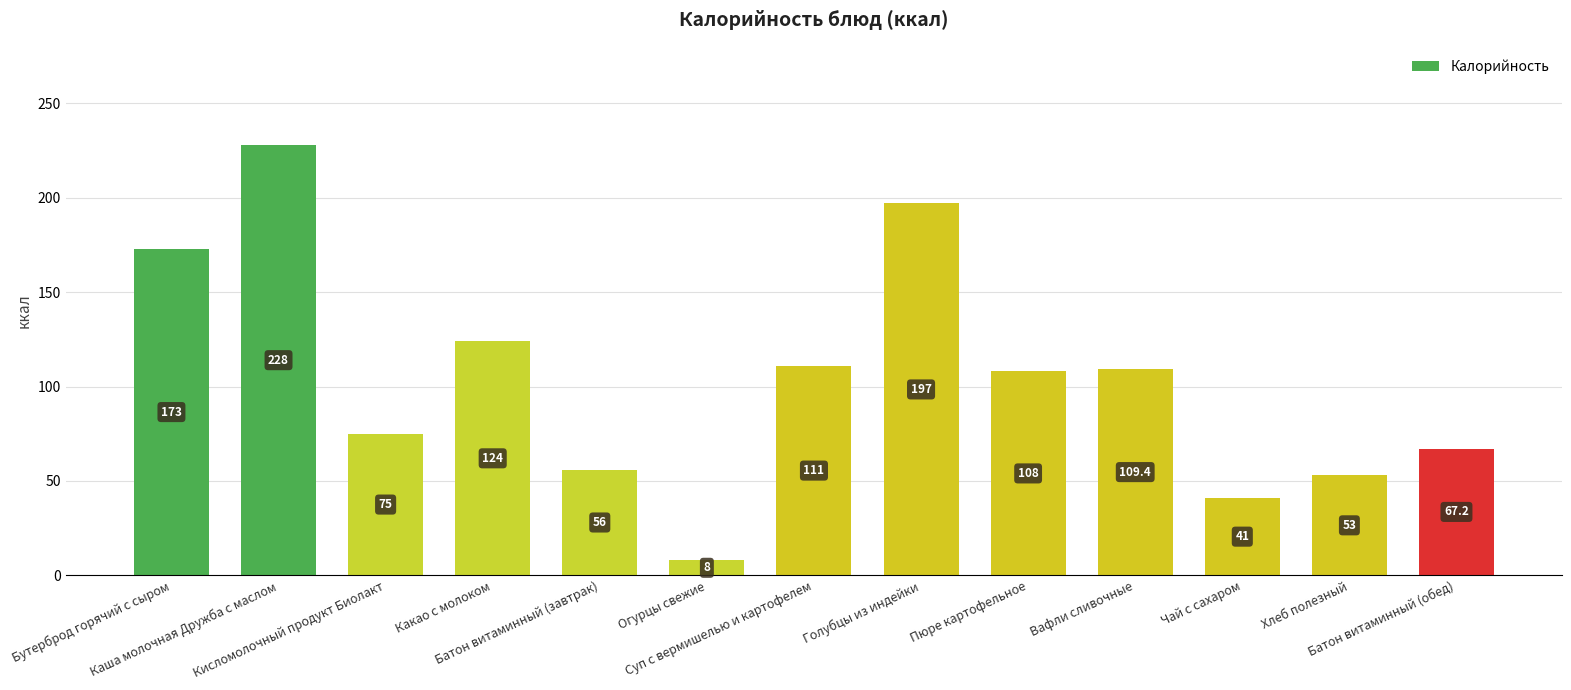

Is it true that the value at Каша молочная Дружба с маслом is 380.2?

False